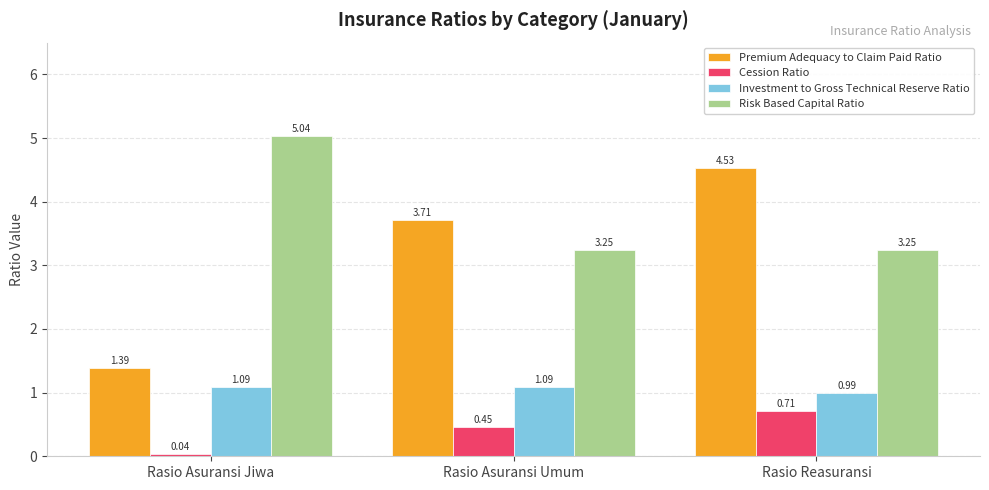

Rank the series by their average value, from lowest to highest.

Cession Ratio, Investment to Gross Technical Reserve Ratio, Premium Adequacy to Claim Paid Ratio, Risk Based Capital Ratio